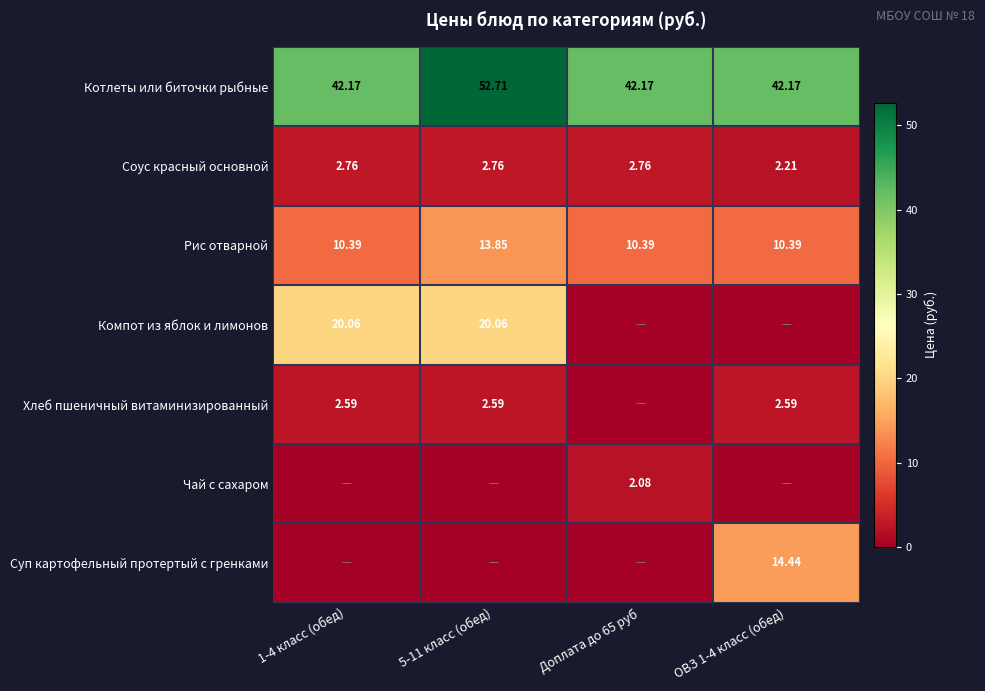

Is the value of Котлеты или биточки рыбные at 5-11 класс (обед) greater than the value of Рис отварной at 5-11 класс (обед)?

Yes